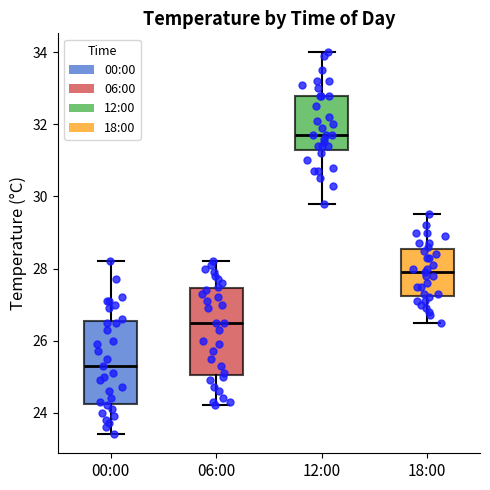

Reading left to right, transcribe this box plot: for each box, give where its median line is, the range the box spans, and where its two whiskers end, as read against the y-axis. The values are not printed on the chart, so give them approximately, as read against the axis.

00:00: median 25.4, box 24.2 to 26.6, whiskers 23.4 to 28.2
06:00: median 26.6, box 25.0 to 27.4, whiskers 24.2 to 28.2
12:00: median 31.8, box 31.4 to 32.8, whiskers 29.8 to 34.0
18:00: median 28.0, box 27.2 to 28.6, whiskers 26.6 to 29.6